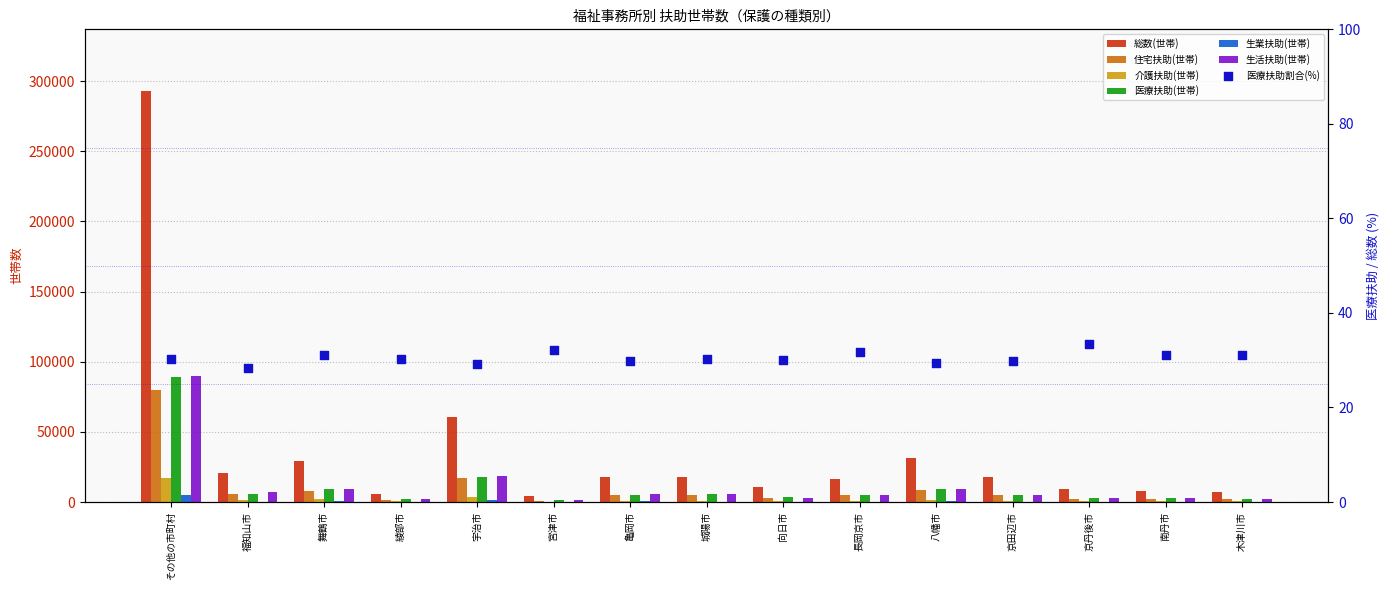

At how many categories does at least one series exceed 139922?

1